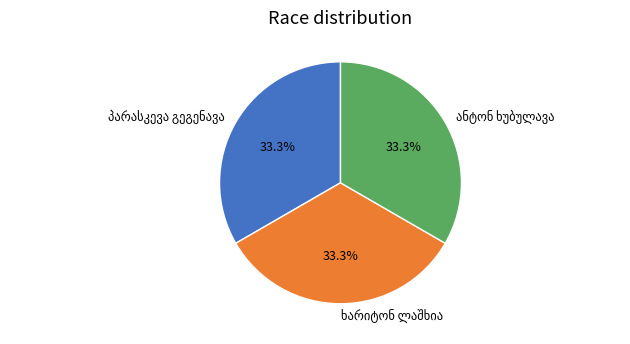

Is there any slice that represents more than half of the pie?

No